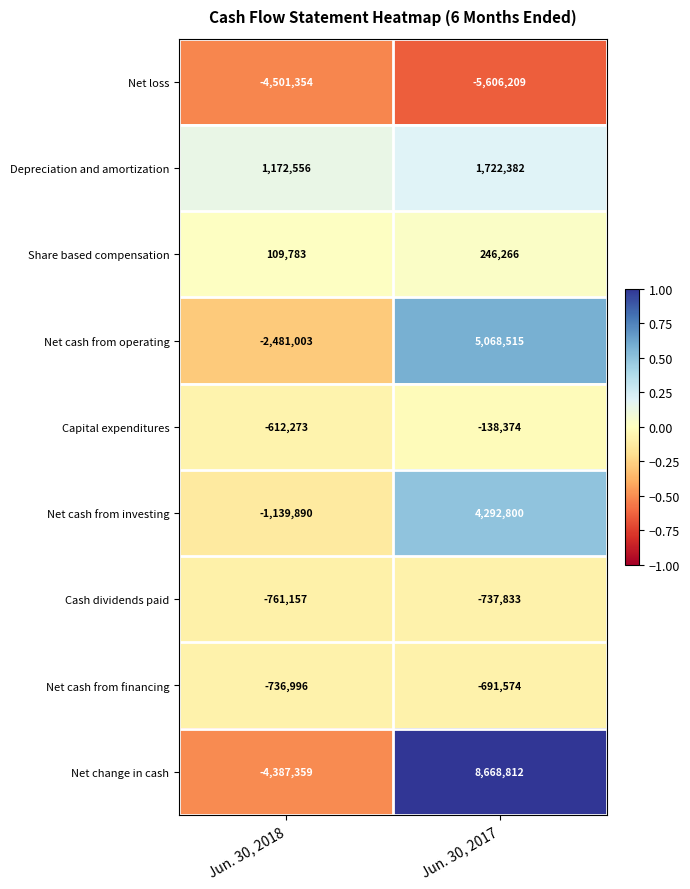

True or false: Net loss has a value of -4501354 at Jun. 30, 2018.

True